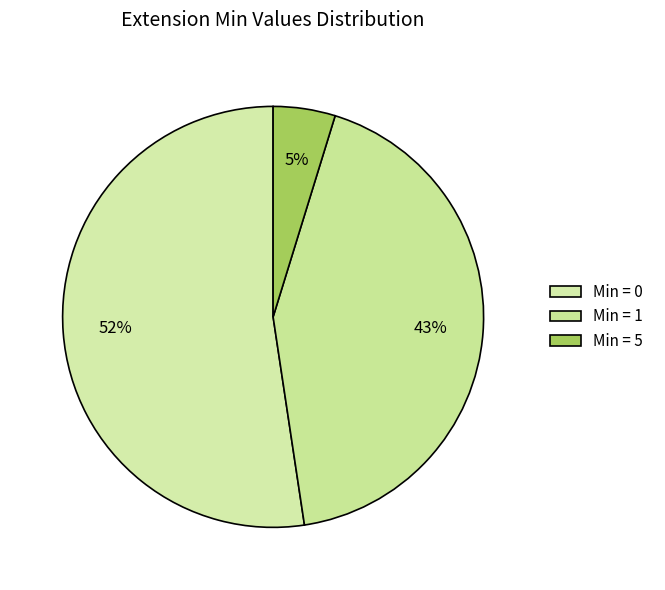

Count the number of slices in the pie.

3